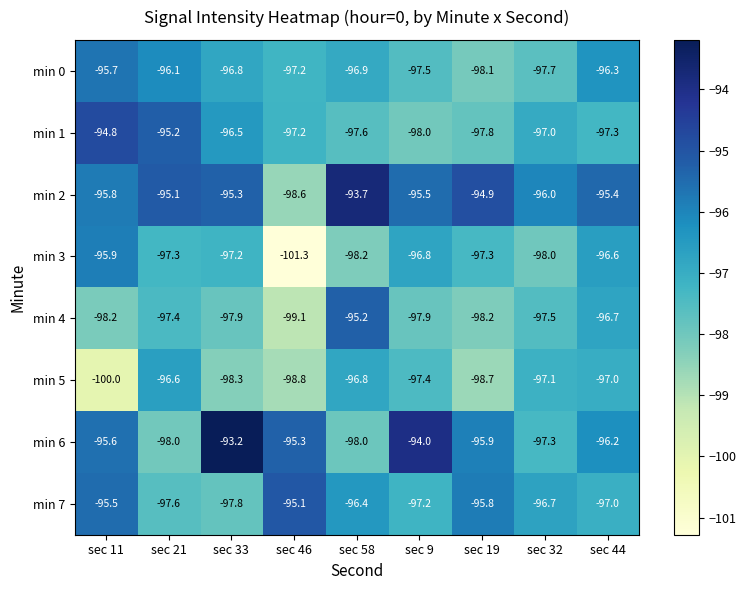

What is the total value across all series at sec 11?

-771.5